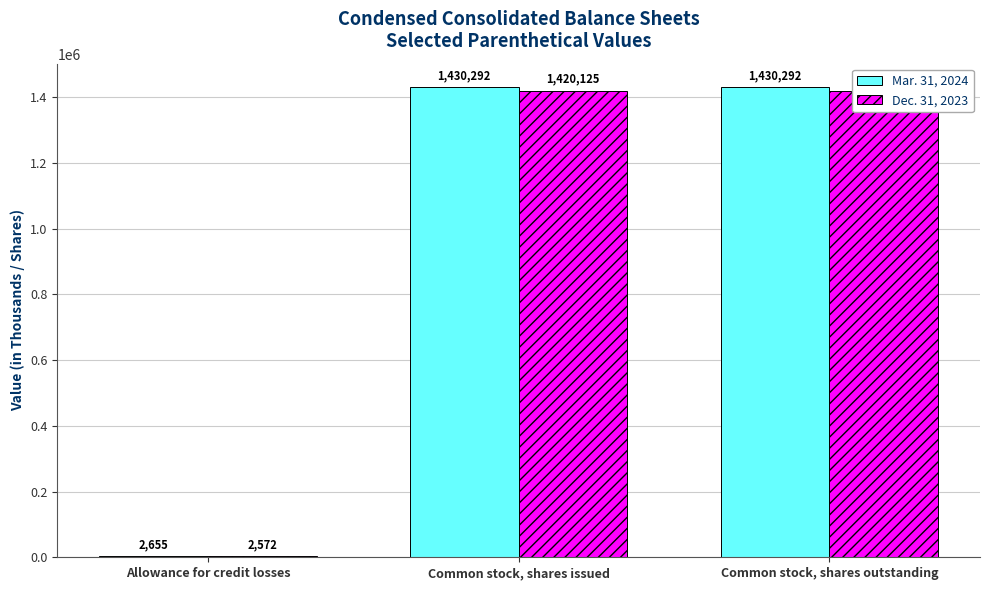

True or false: Dec. 31, 2023 has a value of 1420125 at Common stock, shares issued.

True